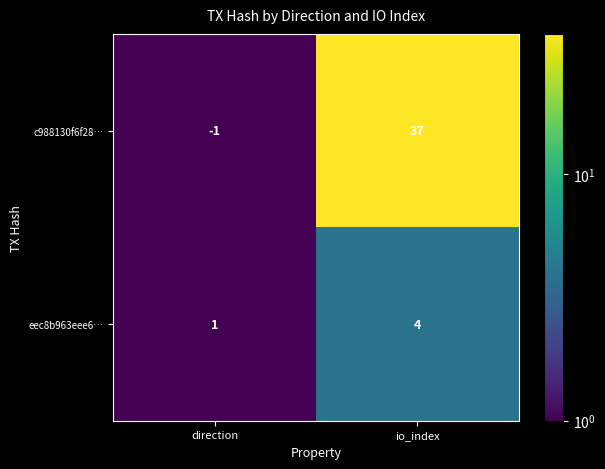

Which series has the largest total across all categories?

c988130f6f28…